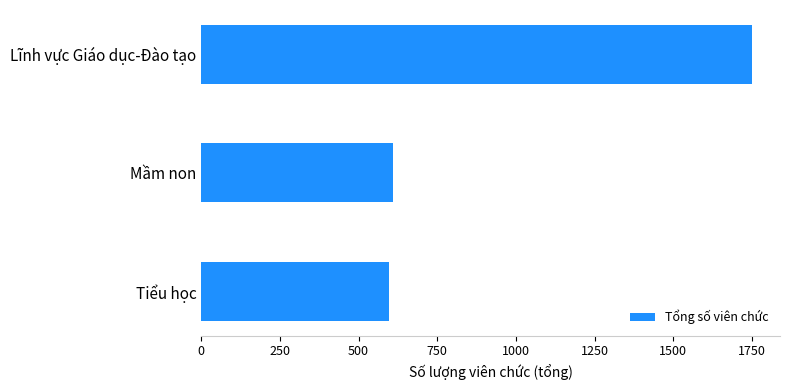

Which has a higher value, Lĩnh vực Giáo dục-Đào tạo or Mầm non?

Lĩnh vực Giáo dục-Đào tạo